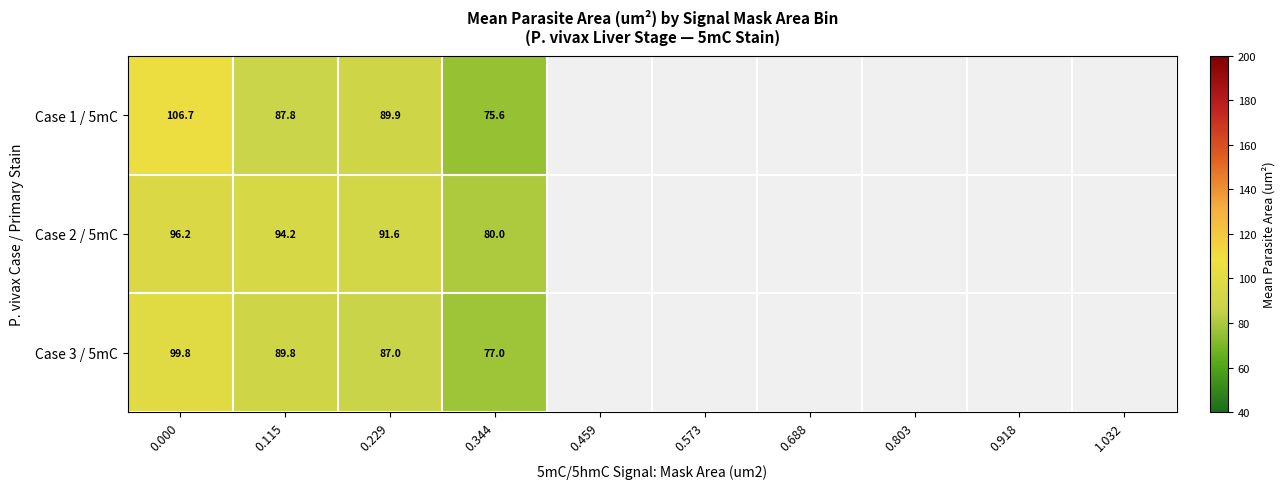

Count the number of categories in the chart.

10